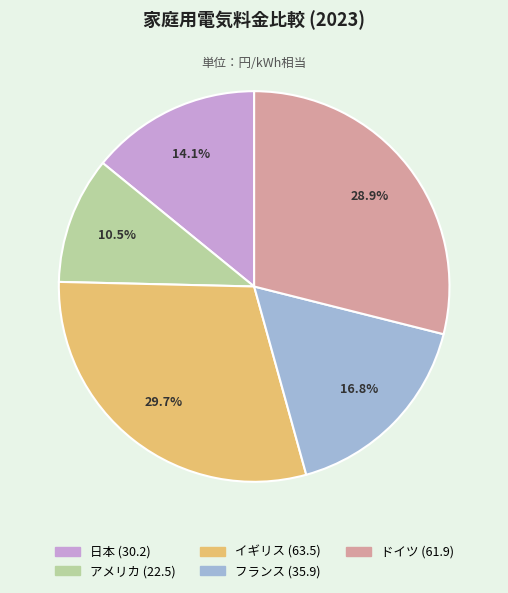

Is there any slice that represents more than half of the pie?

No